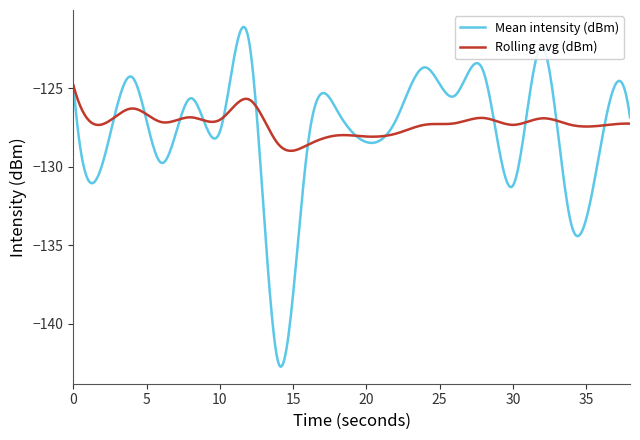

What is the minimum value for Rolling avg (dBm)?

-129.0